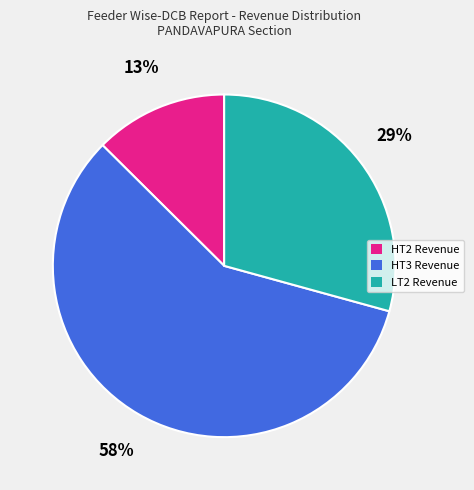

What percentage is the HT3 Revenue slice, to the nearest percent?

58%